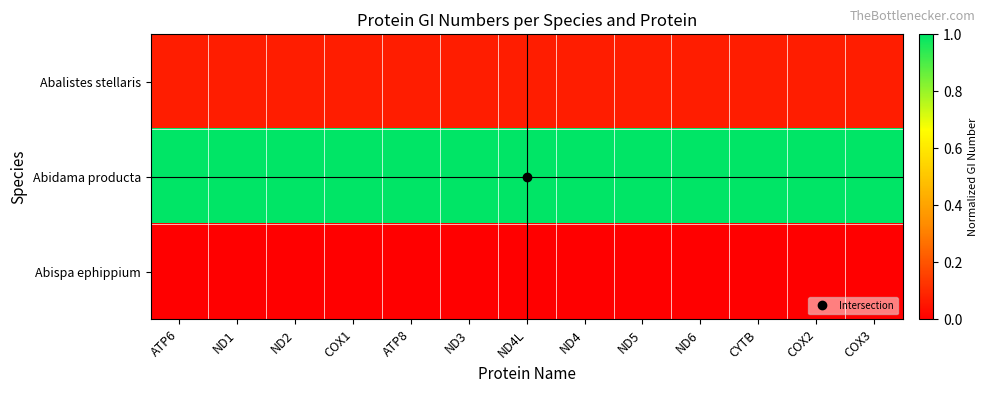

At how many categories does at least one series exceed 0?

13